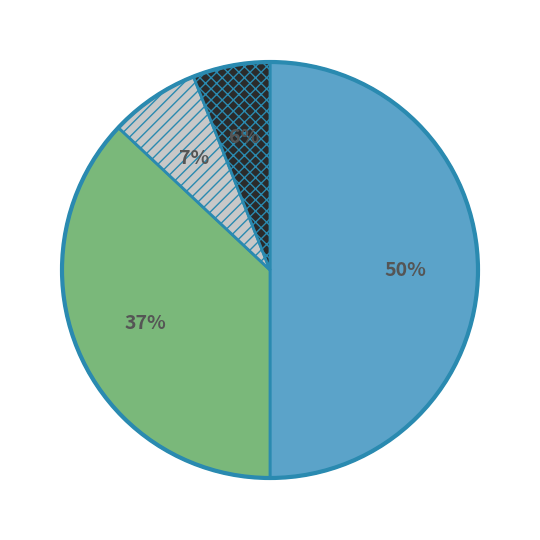

To the nearest percent, what is the difference between the largest and smallest slice percentages?

44%